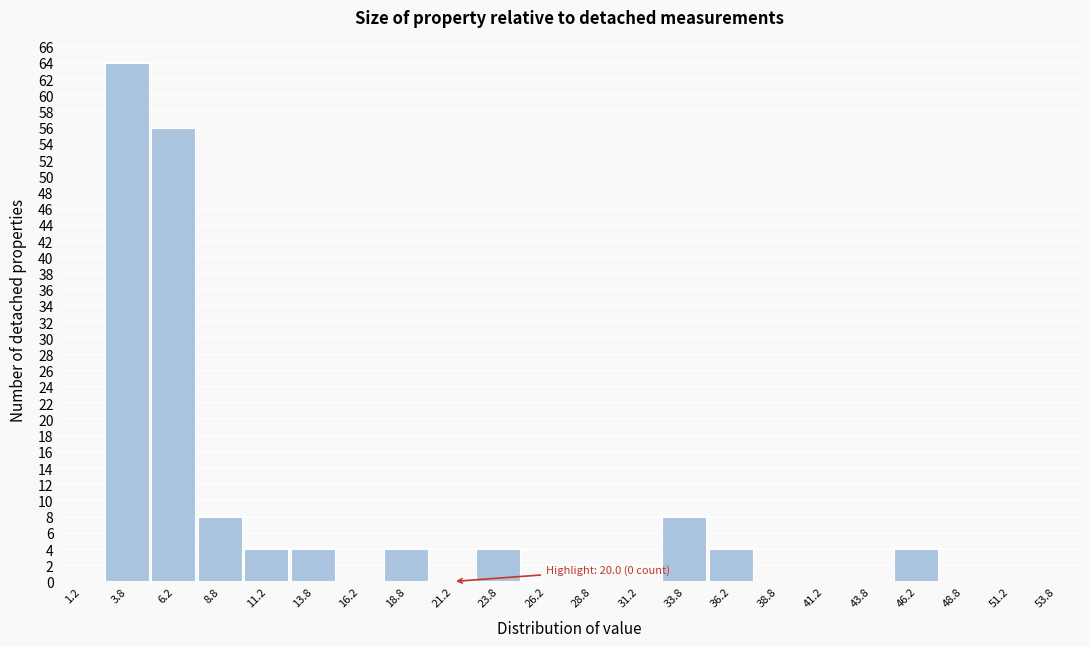

Which range on the x-axis has the tallest bar?

2.5 to 5.0